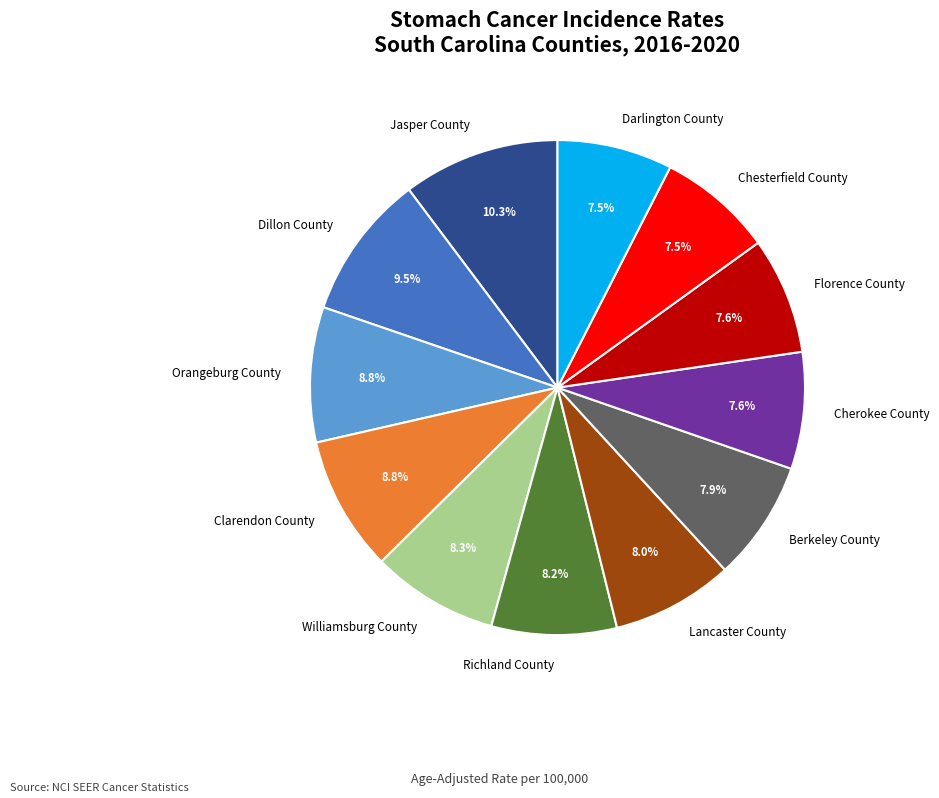

Which has a higher value, Jasper County or Williamsburg County?

Jasper County